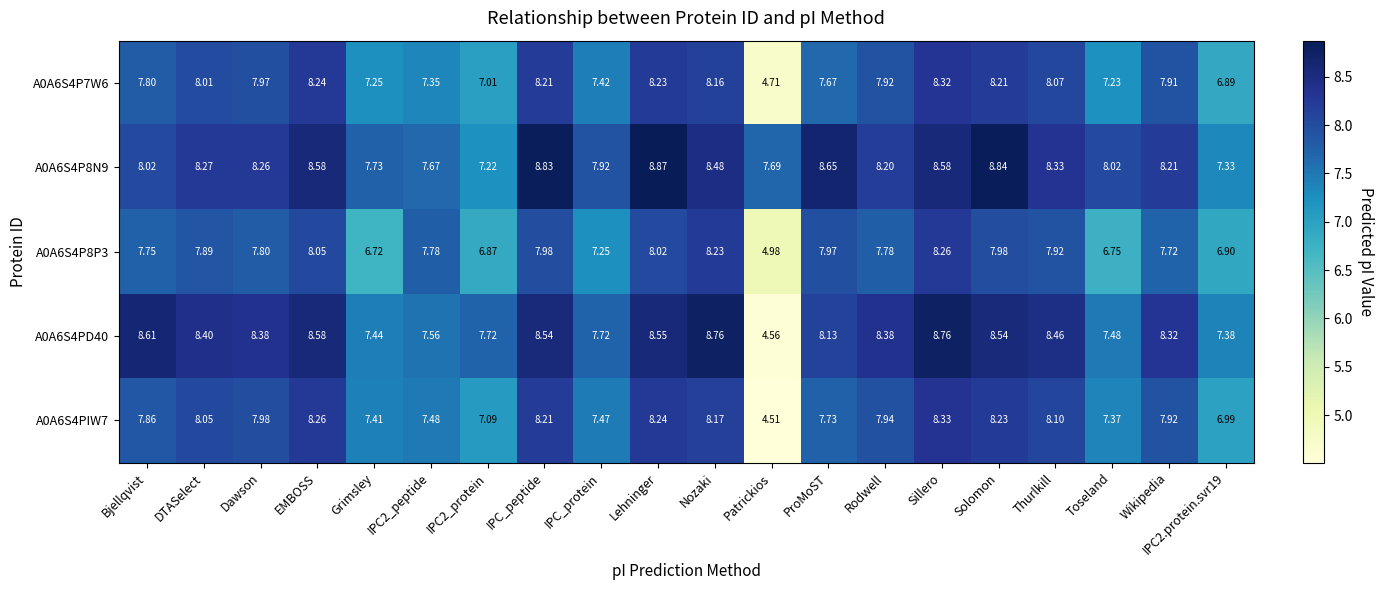

What is the smallest value displayed?

4.5